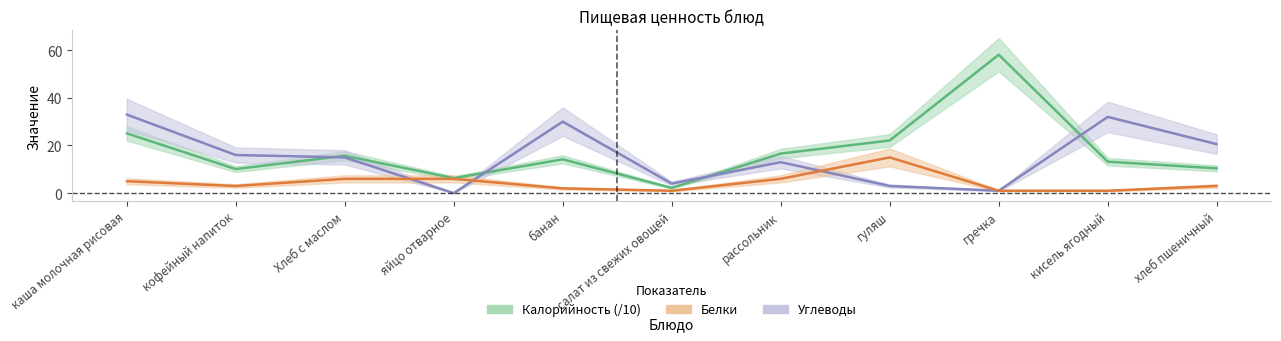

What is the total value across all series at рассольник?

35.6